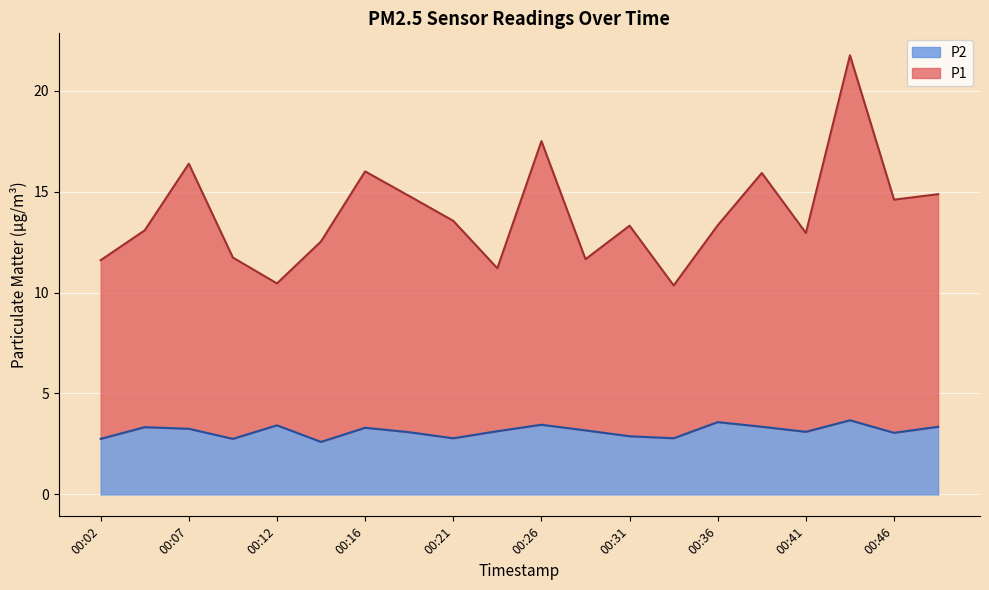

Which series has the largest total across all categories?

P1